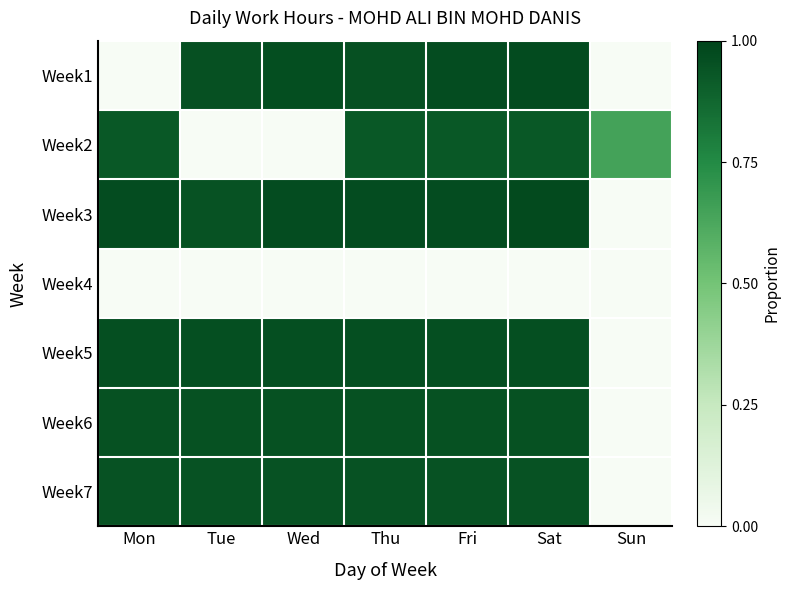

Reading left to right, list all the values displayed in this chart.

Week1: Mon=0.0	Tue=1.0	Wed=1.0	Thu=1.0	Fri=1.0	Sat=1.0	Sun=0.0
Week2: Mon=0.9	Tue=0.0	Wed=0.0	Thu=0.9	Fri=0.9	Sat=0.9	Sun=0.6
Week3: Mon=1.0	Tue=0.9	Wed=1.0	Thu=1.0	Fri=1.0	Sat=1.0	Sun=0.0
Week4: Mon=0.0	Tue=0.0	Wed=0.0	Thu=0.0	Fri=0.0	Sat=0.0	Sun=0.0
Week5: Mon=1.0	Tue=1.0	Wed=1.0	Thu=1.0	Fri=1.0	Sat=1.0	Sun=0.0
Week6: Mon=1.0	Tue=1.0	Wed=1.0	Thu=1.0	Fri=1.0	Sat=1.0	Sun=0.0
Week7: Mon=0.9	Tue=0.9	Wed=0.9	Thu=0.9	Fri=0.9	Sat=0.9	Sun=0.0